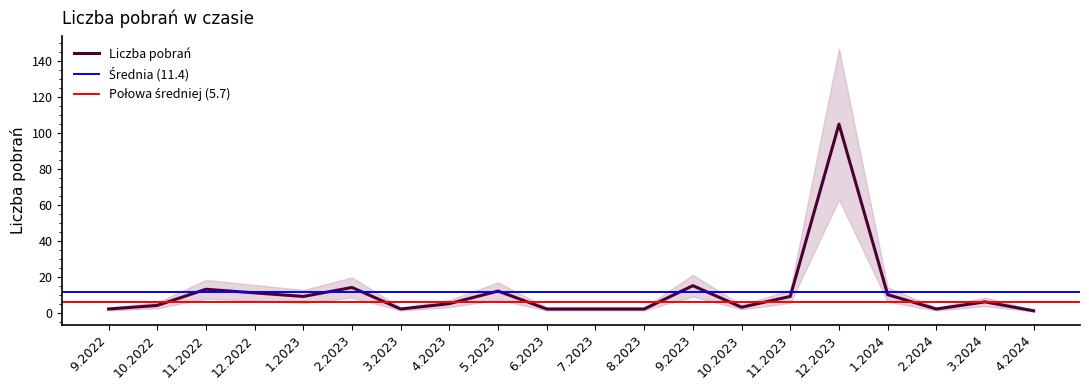

Which label corresponds to the smallest value in the chart?

4.2024